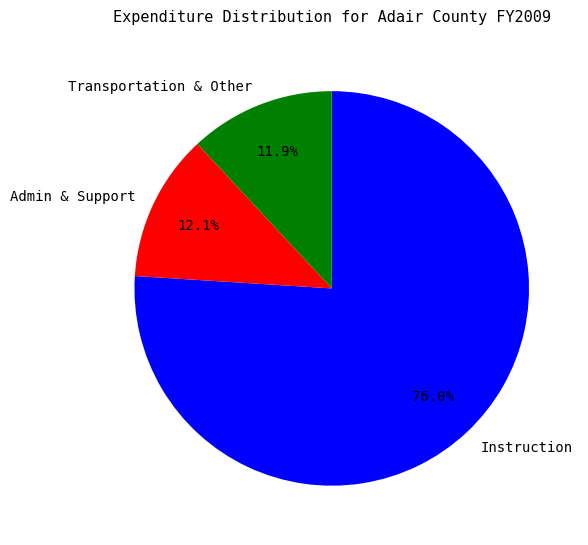

How many slices are in this pie chart?

3